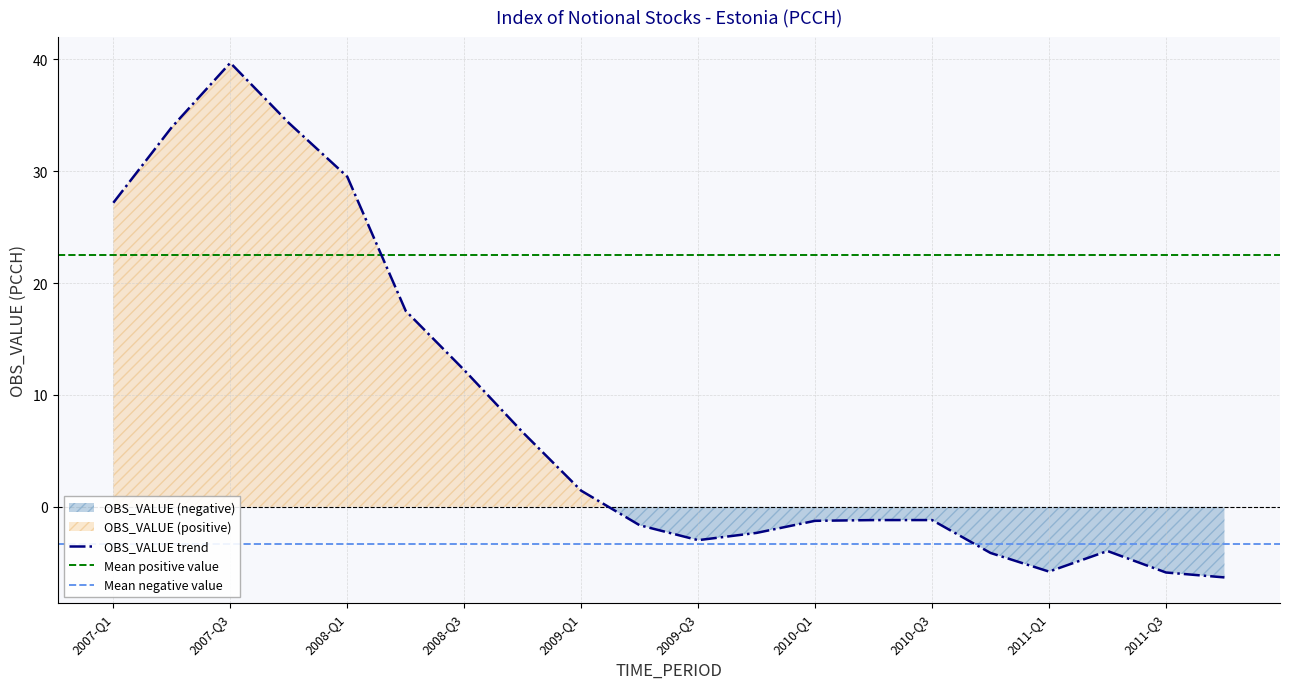

What is the difference between the second highest and minimum values?

40.6